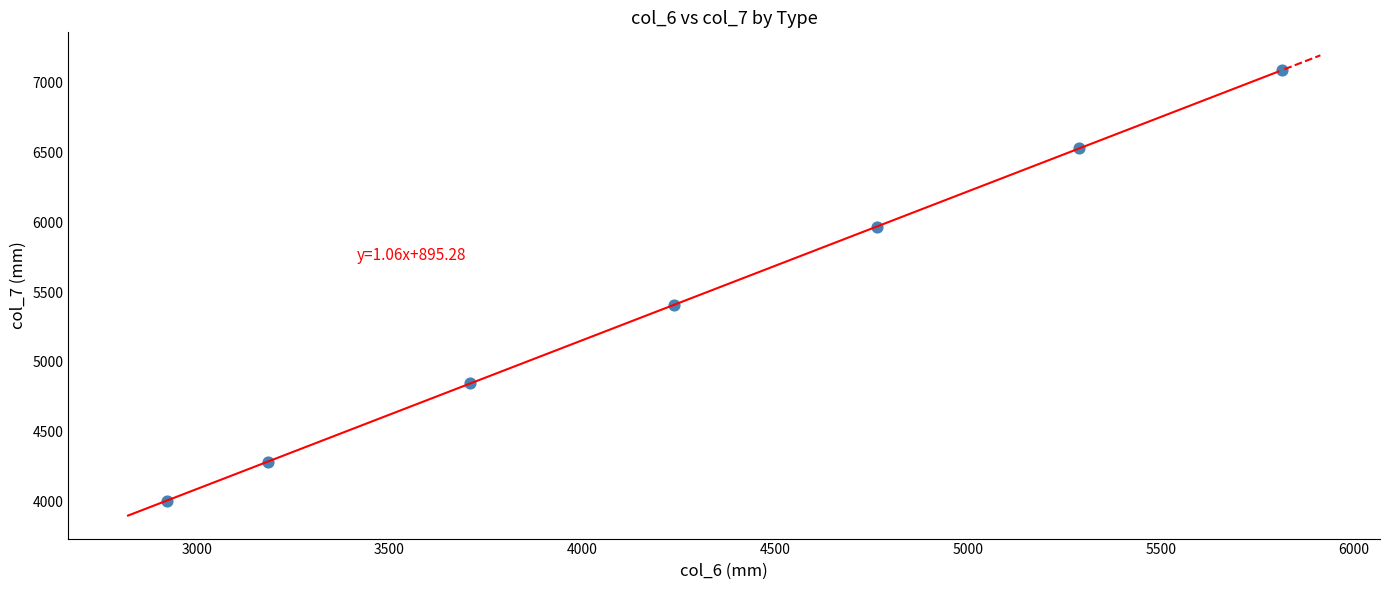

What Y value in the scatter plot is closest to 5547?

5407